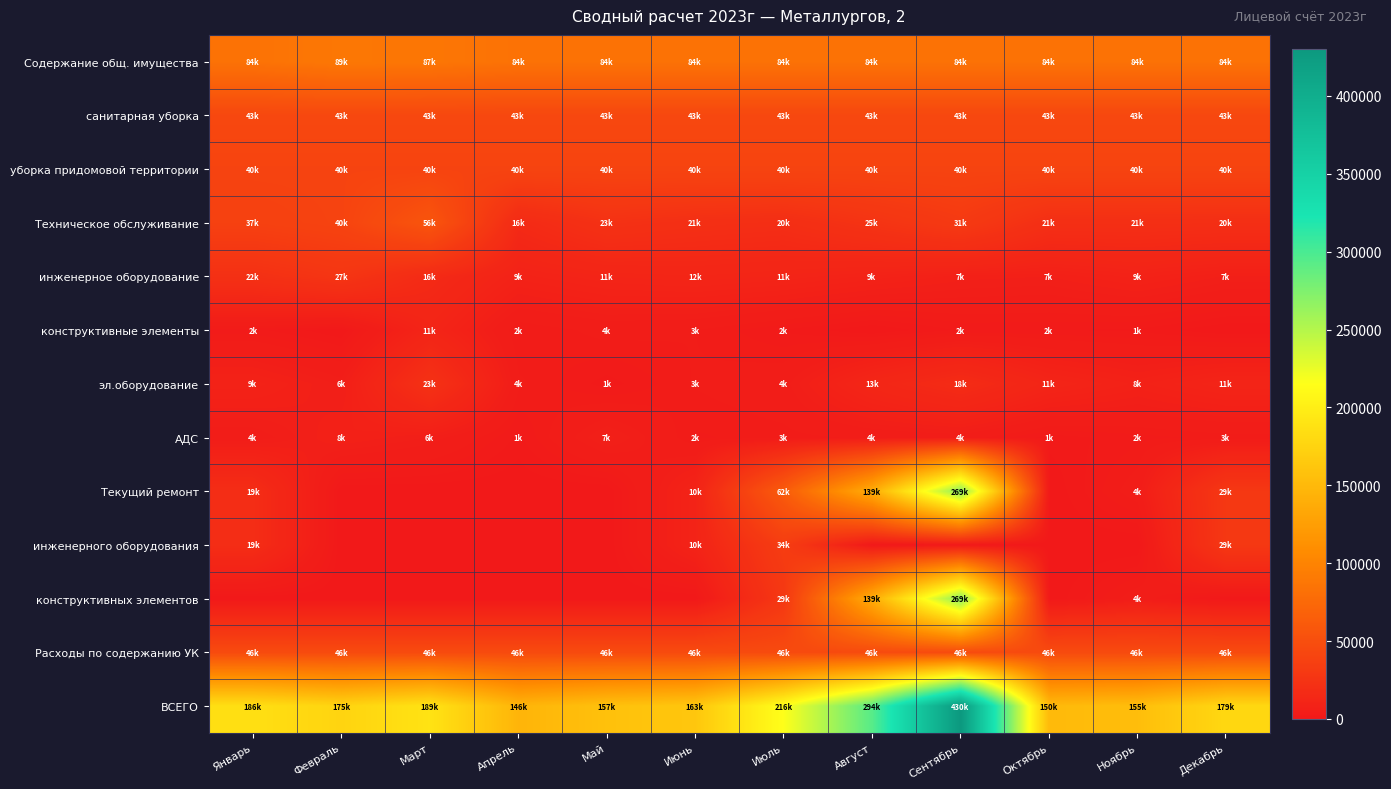

What is the spread (max minus min) of values at Май?

157433.5